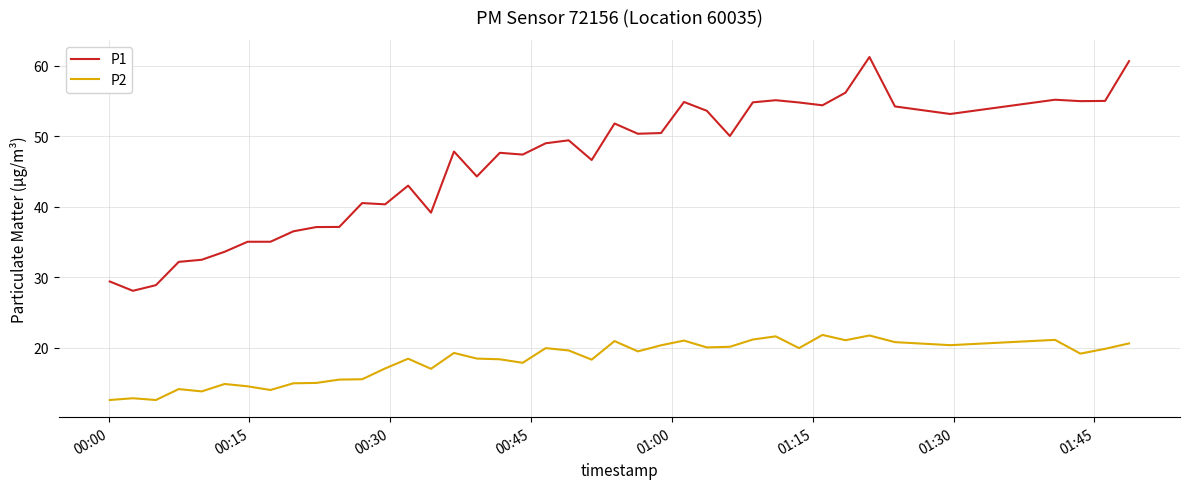

Which series has the widest spread of values?

P1